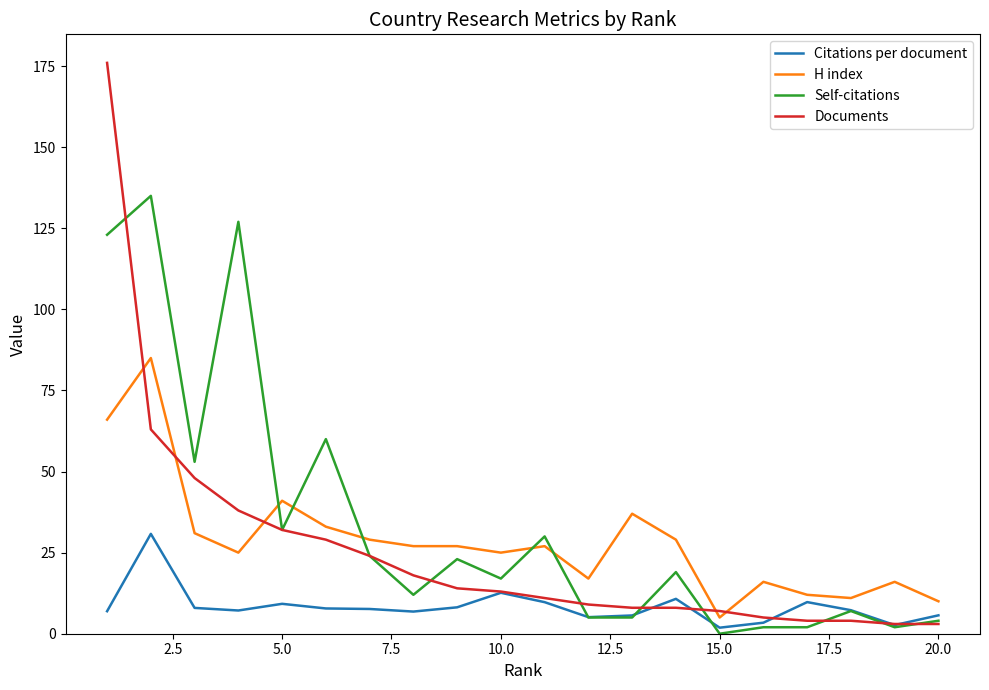

Which series ends up on top after the final intersection of Documents and H index?

H index